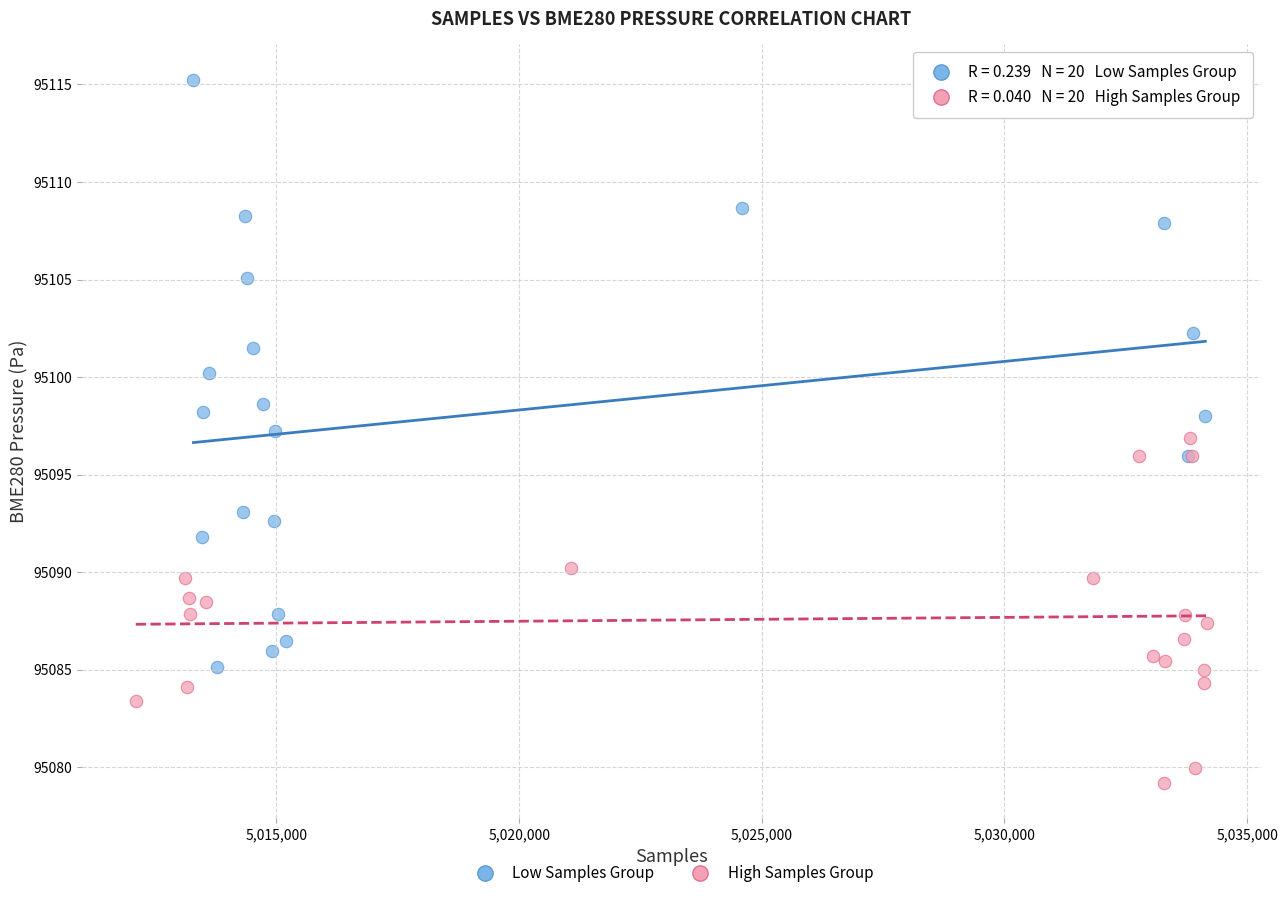

Which series contains the highest Y value?

Low Samples Group